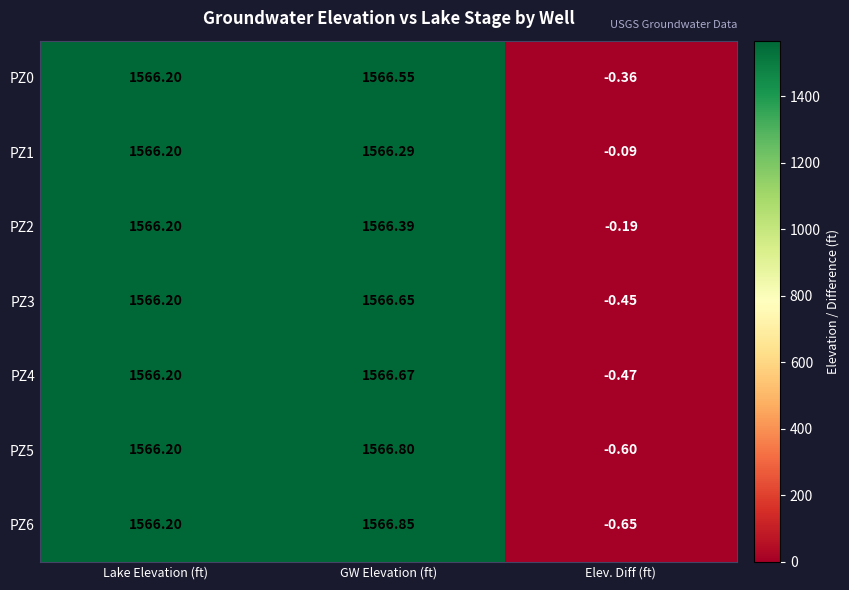

Where does the PZ3 series first go above 1566?

Lake Elevation (ft)